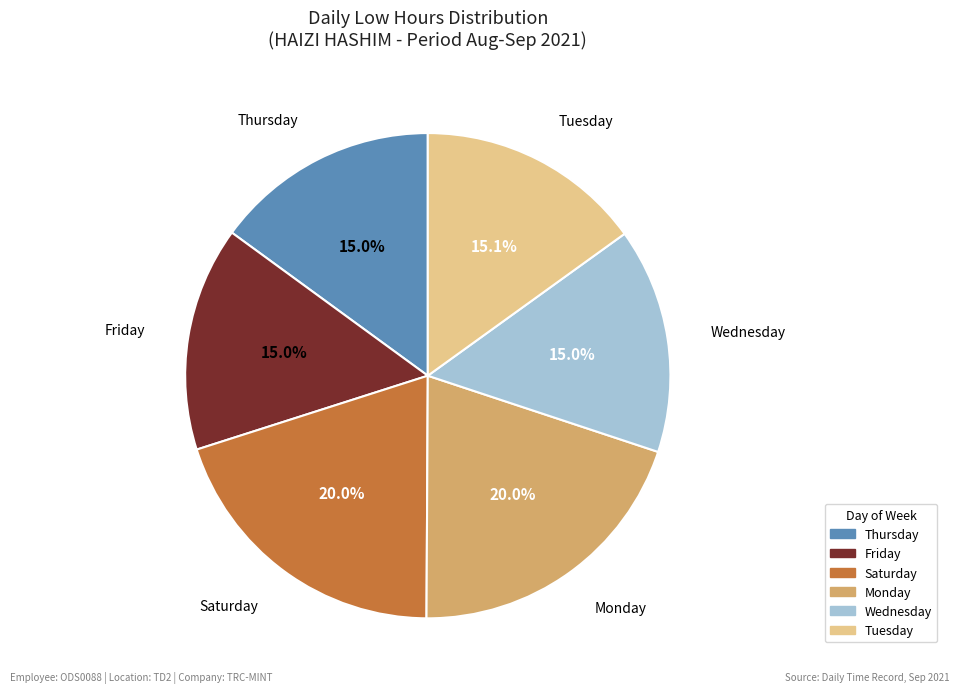

Is there any slice that represents more than half of the pie?

No